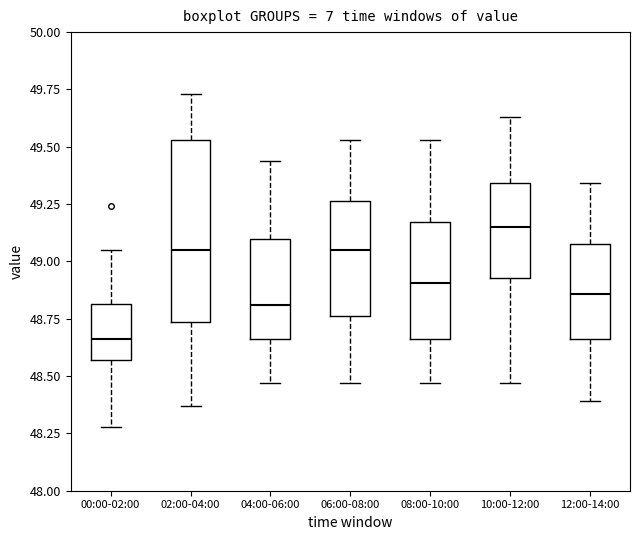

Which box is the tallest, from its lower edge to its upper edge?

02:00-04:00